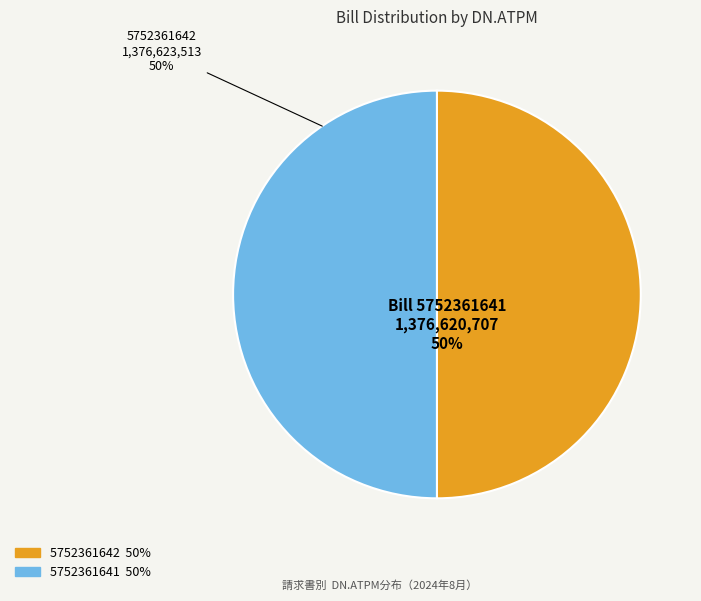

To the nearest percent, what is the average slice percentage?

50%